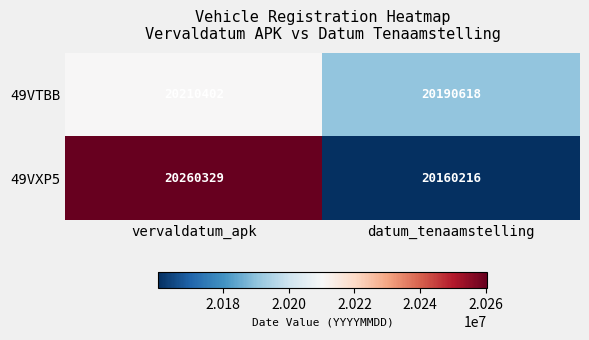

Which series changed the most between vervaldatum_apk and datum_tenaamstelling?

49VXP5